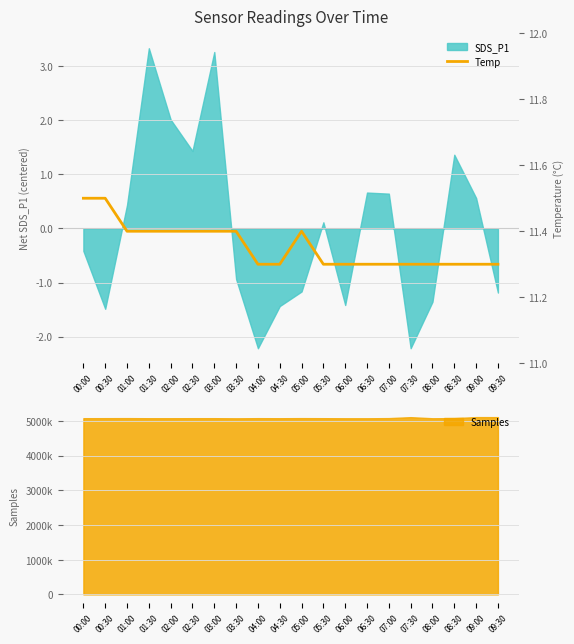

The value of SDS_P1 at 05:00 is -1.2. True or false?

True